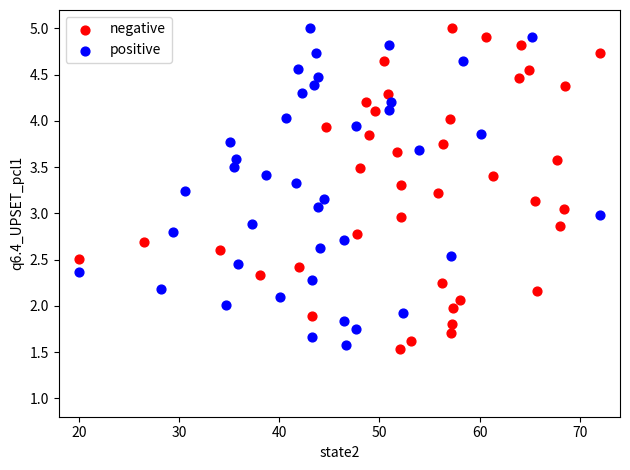

Which series has the largest Y range (max minus min)?

negative